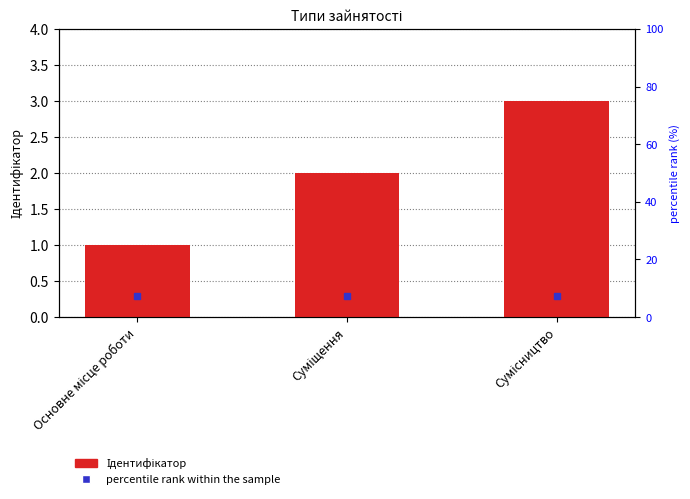

Approximately how many times larger is the value at Основне місце роботи compared to Сумісництво?

0.3